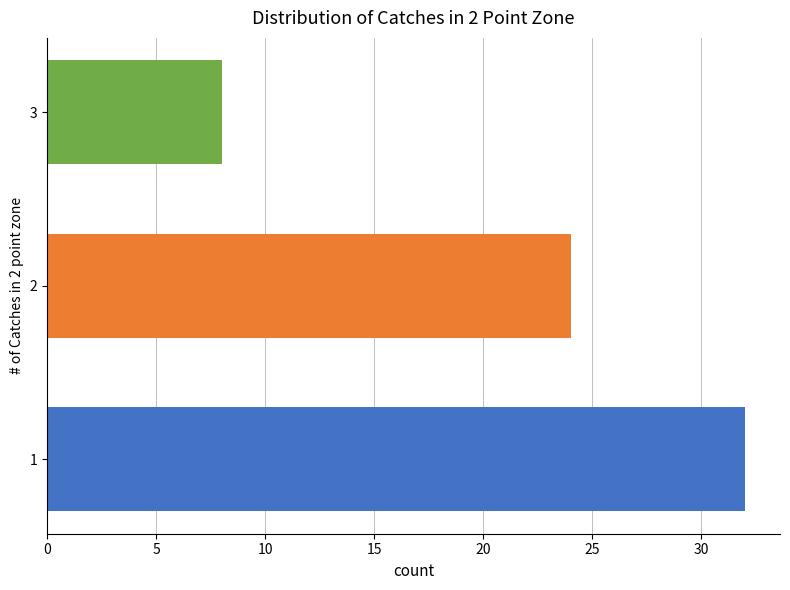

Which label corresponds to the smallest value in the chart?

3